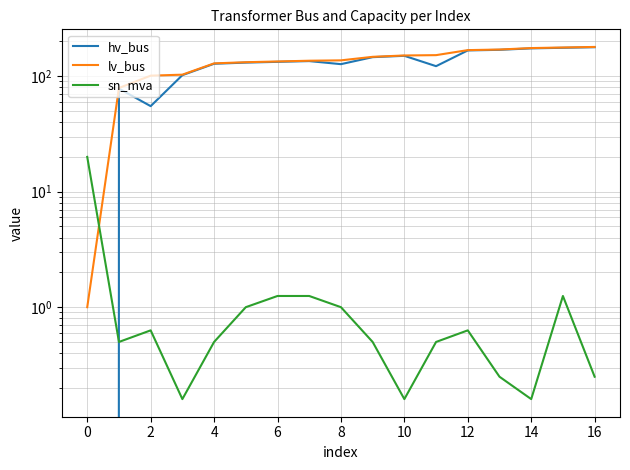

True or false: lv_bus and hv_bus cross at least once.

False